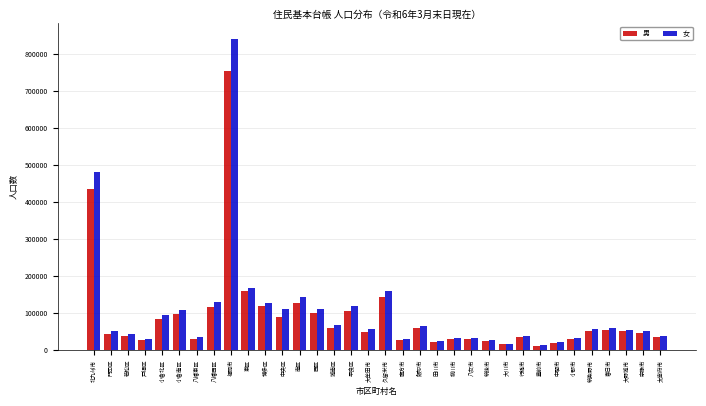

The 女 series shows 257018 at 東区. True or false?

False